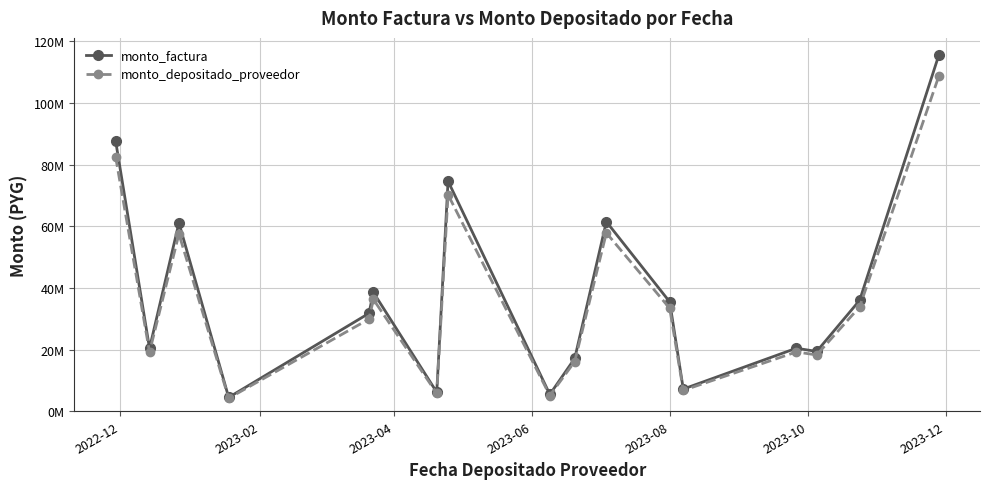

True or false: monto_factura and monto_depositado_proveedor intersect in this chart.

False